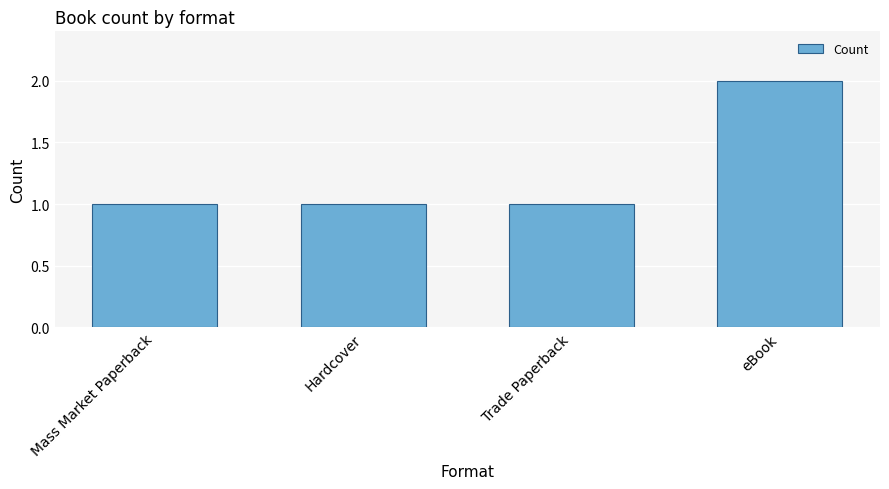

What is the label of the 1st bar from the right?

eBook